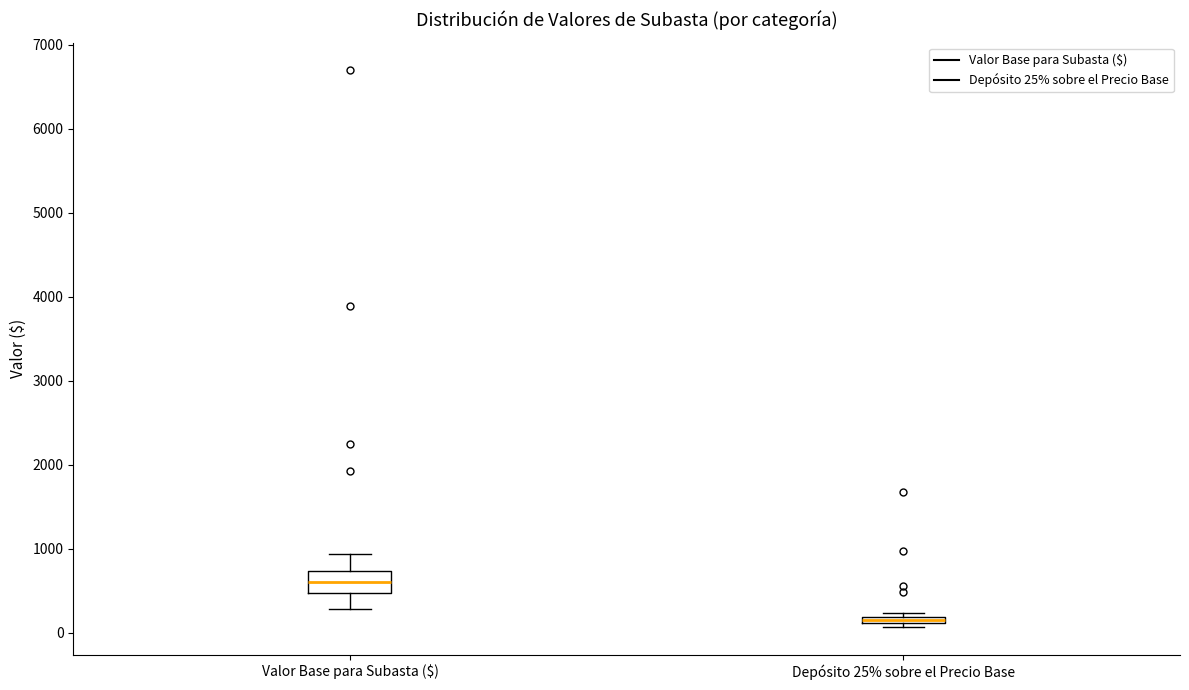

Where is the upper edge of the box for Depósito 25% sobre el Precio Base on the y-axis? The values are not printed on the chart, so give them approximately, as read against the axis.

200